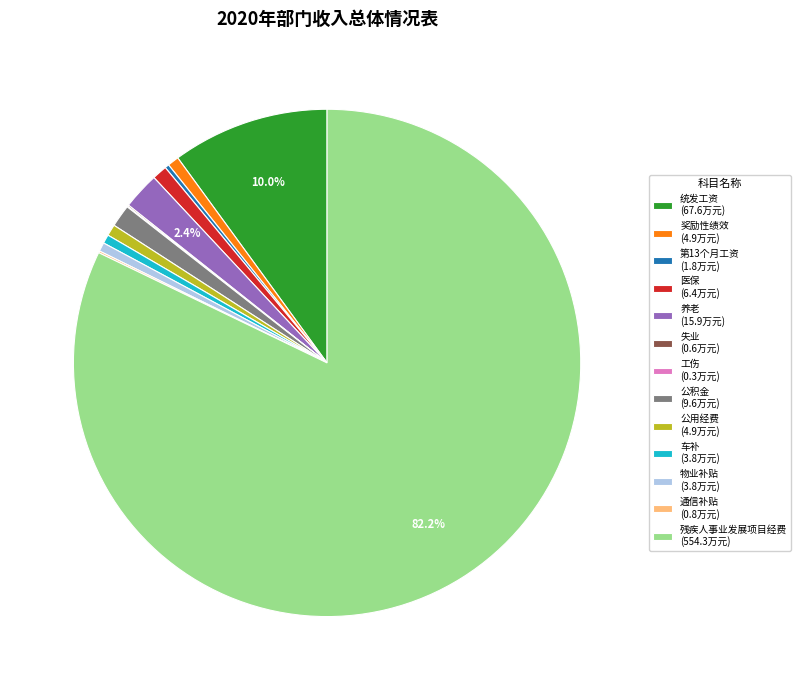

What is the total percentage of 残疾人事业发展项目经费 (554.3万元) and 统发工资 (67.6万元)?

92.2%